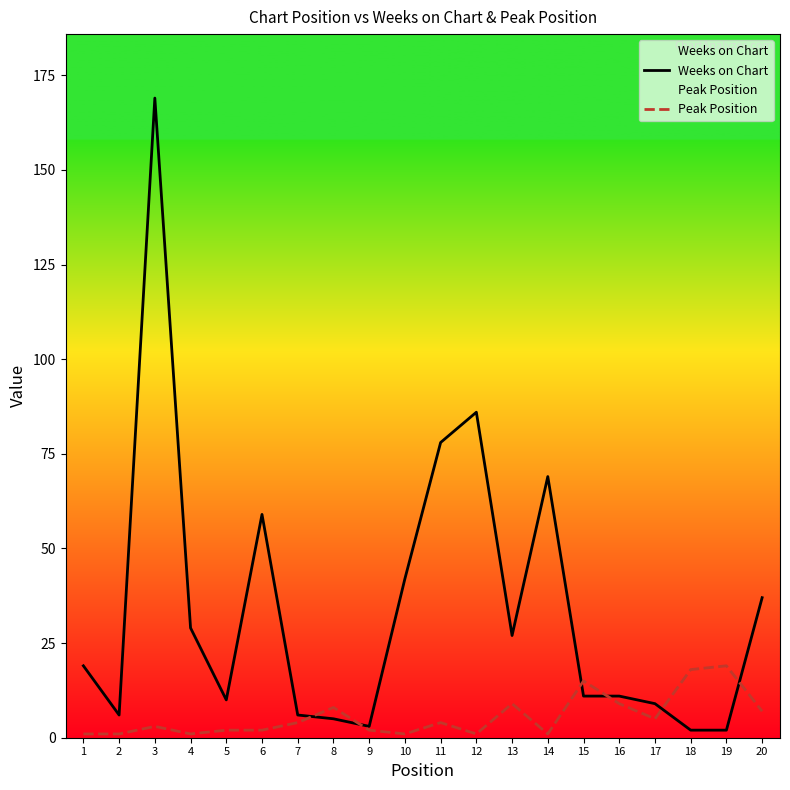

True or false: Peak Position has a value of 14 at 13.

False